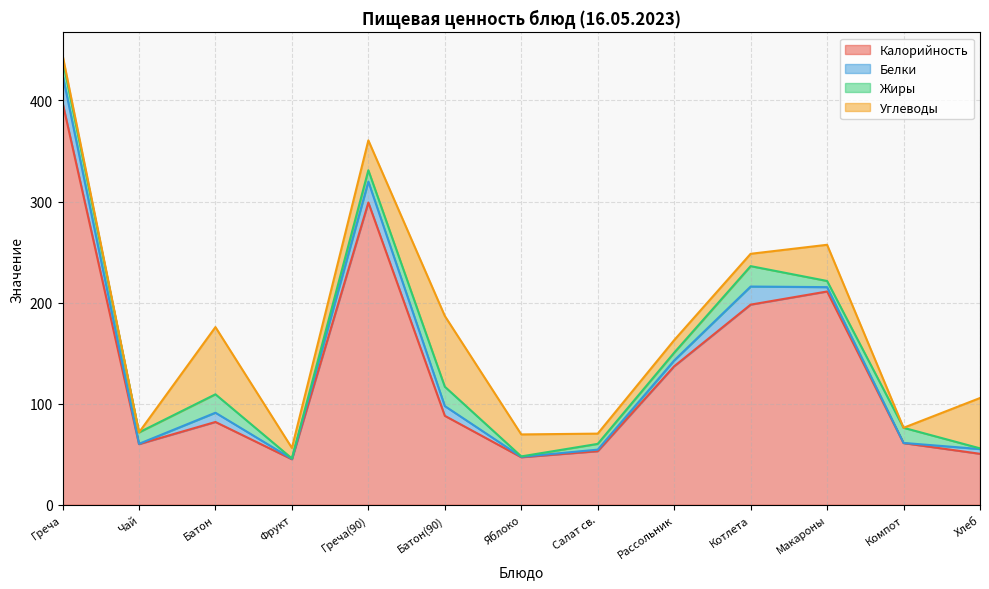

What is the total value across all series at Чай?

71.6